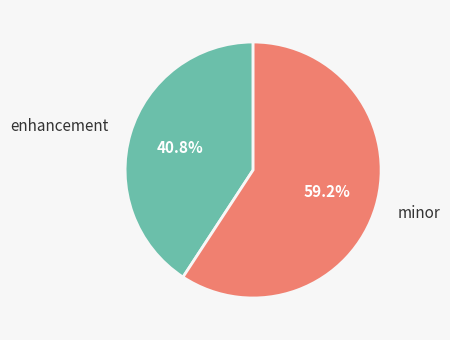

What percentage is the enhancement slice, to the nearest percent?

41%